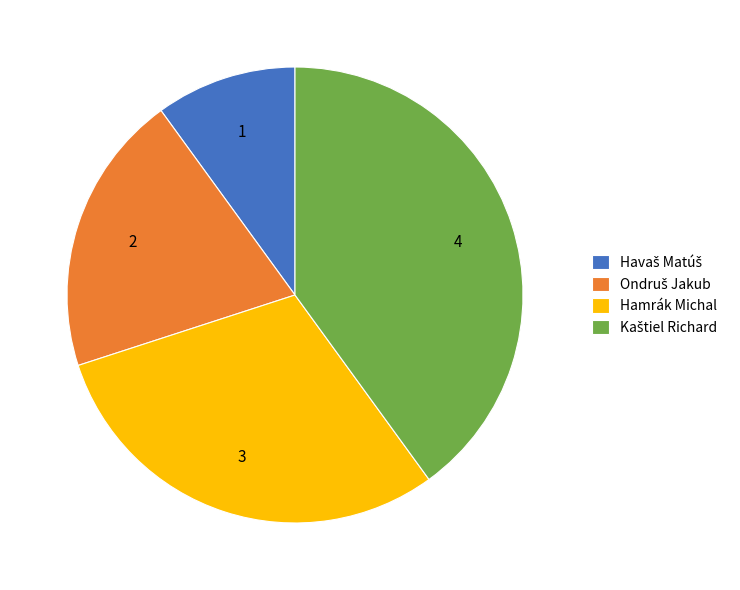

Is there any slice that represents more than half of the pie?

No